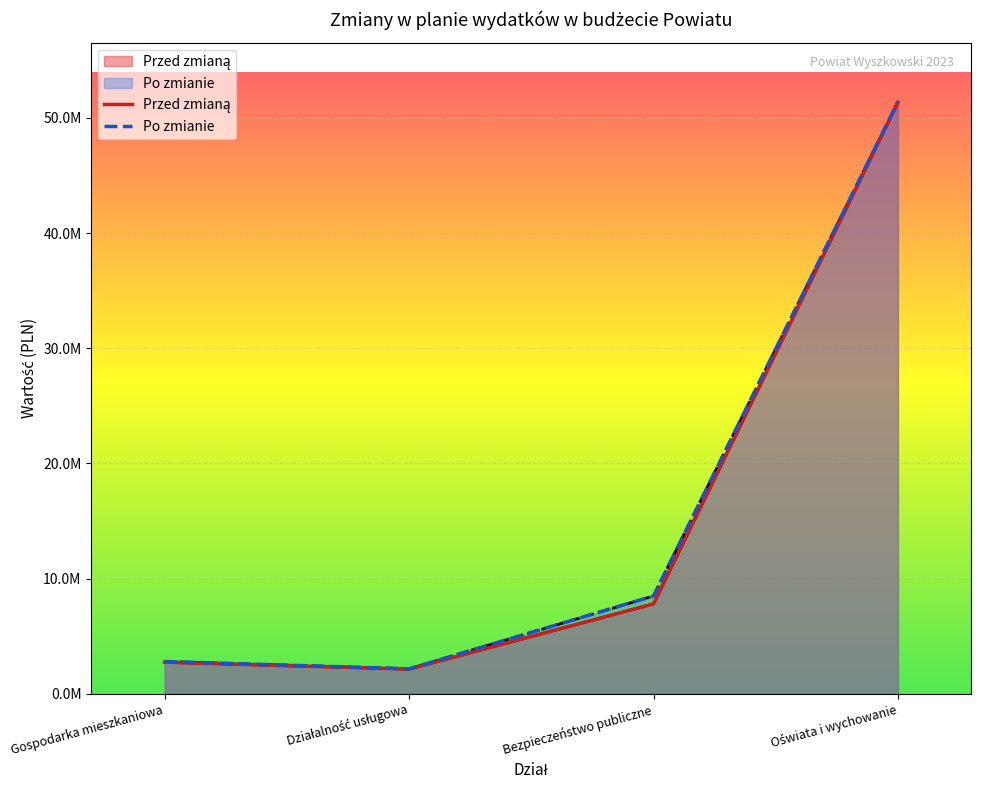

How many interior local valleys does the Przed zmianą series have?

1